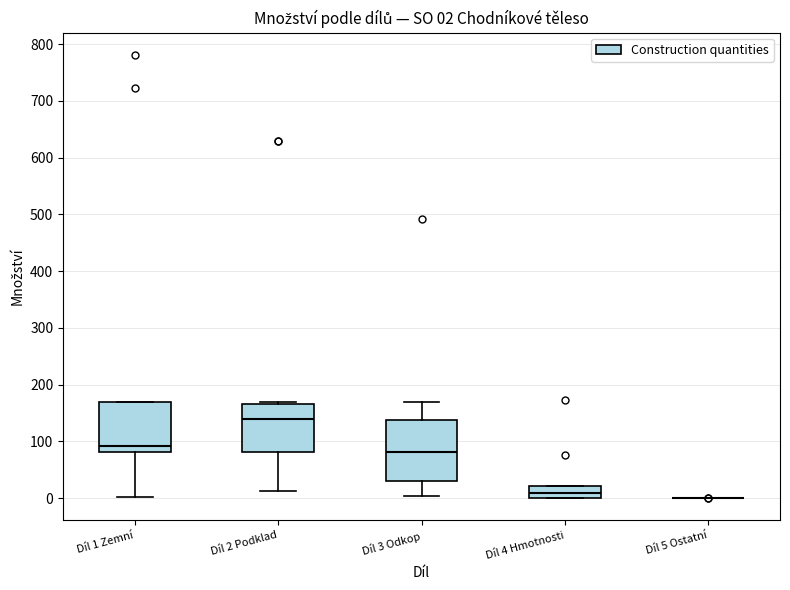

Comparing the boxes themselves (not the whiskers), which one is the tallest?

Díl 3 Odkop